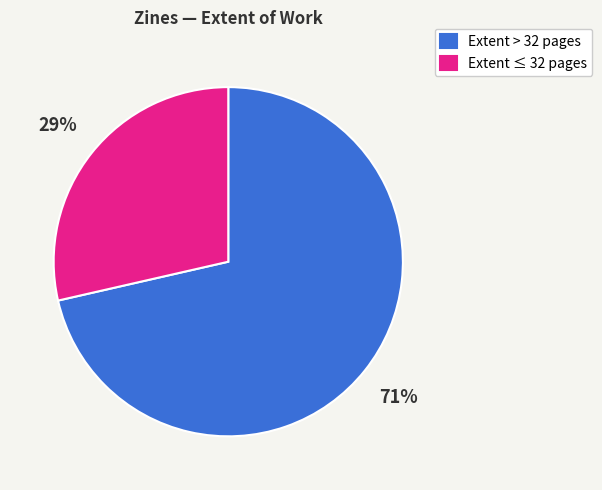

How many segments does this pie chart have?

2